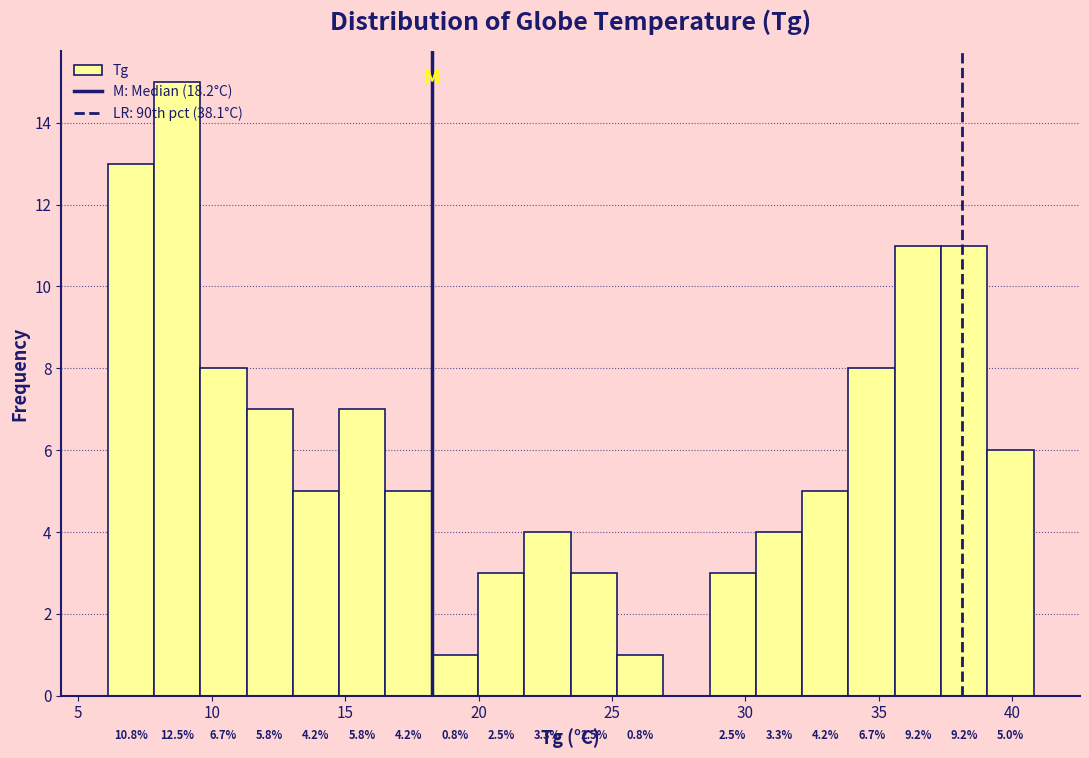

Around what value on the x-axis is the tallest bar? Give the approximate position of its centre, as read against the axis.

8.5